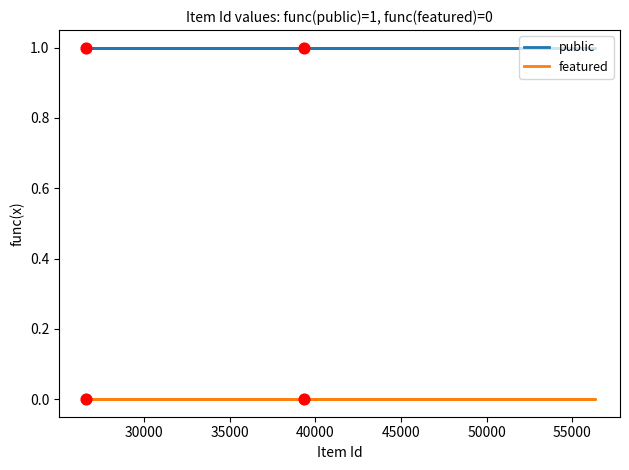

Which series reaches the maximum Y coordinate?

public